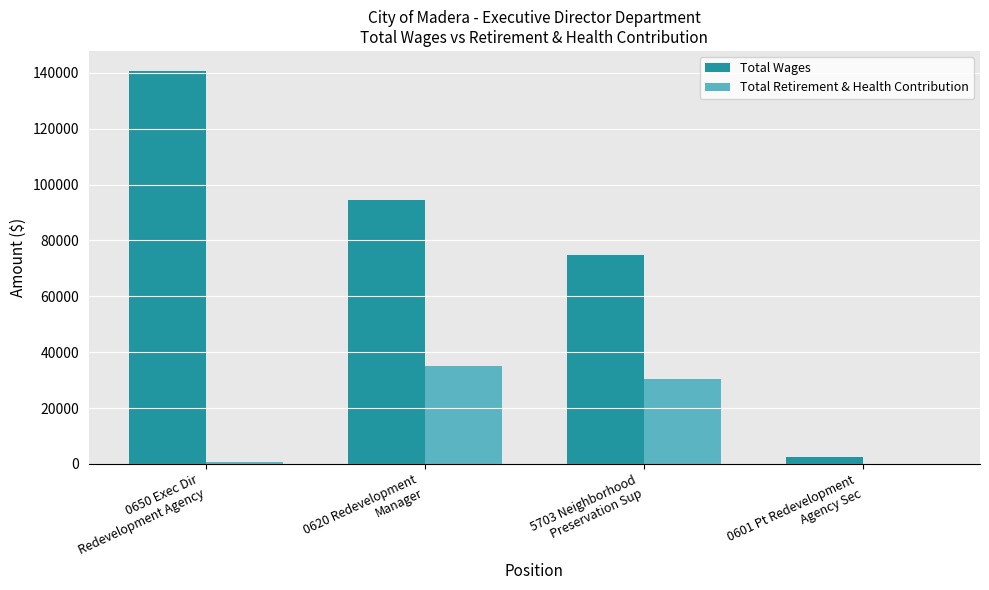

How many data points does each series have?

4